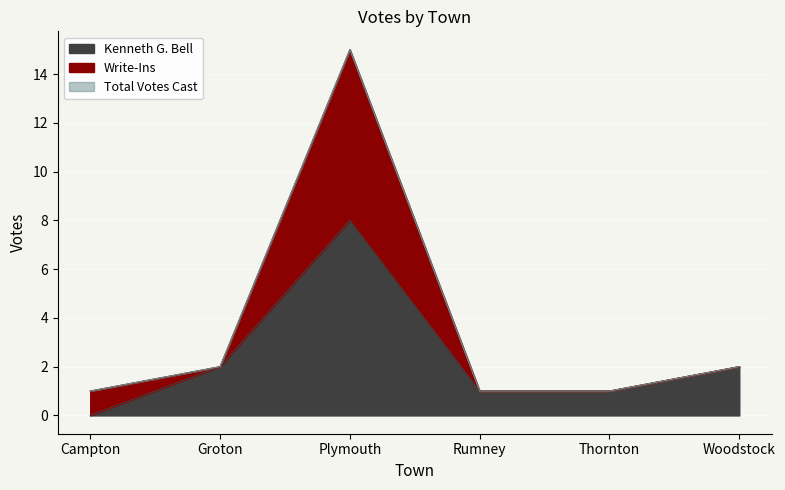

What position from the left is Rumney?

4